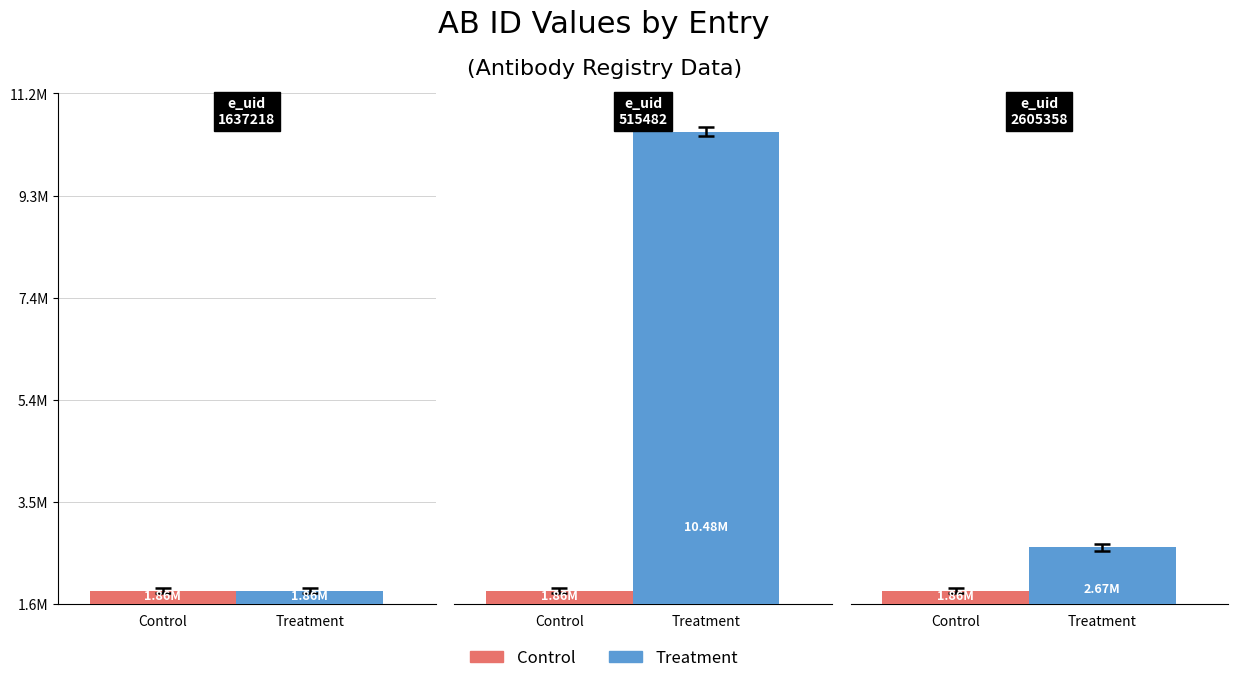

Between 1637218 and 2605358, which is larger?

1637218